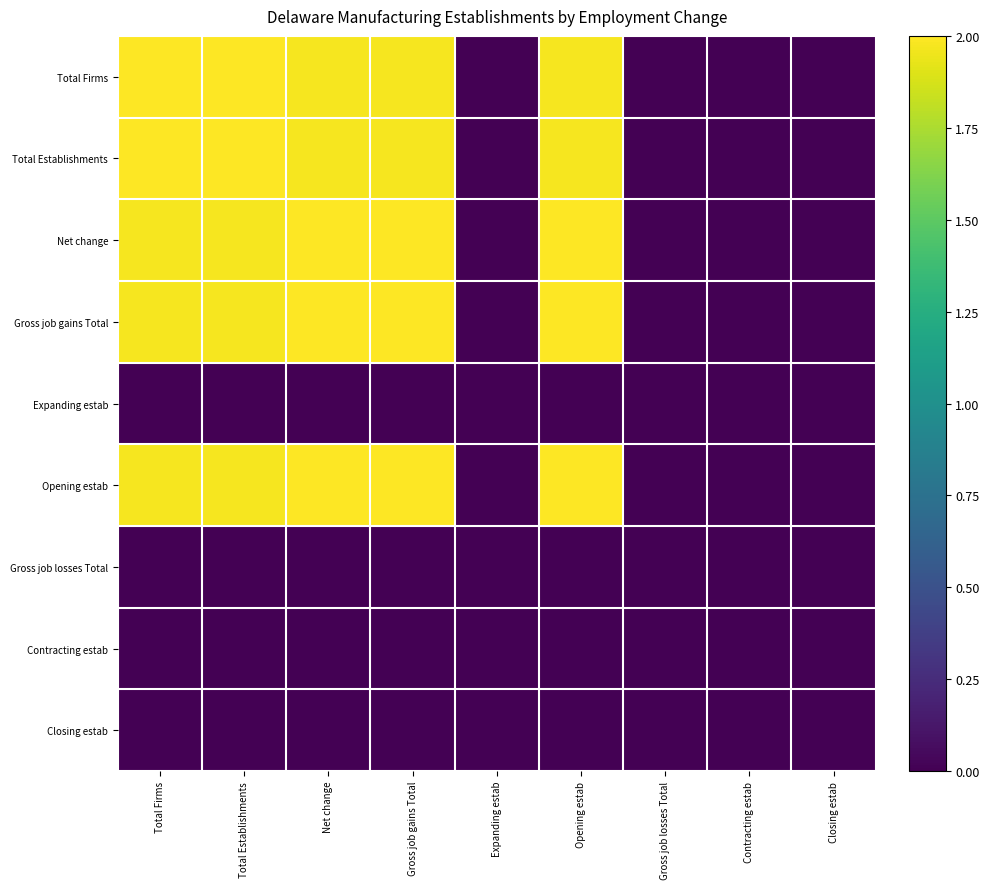

Reading left to right, what are all the values shown in this chart?

Total Firms: Total Firms=2.0	Total Establishments=2.0	Net change=2.0	Gross job gains Total=2.0	Expanding estab=0.0	Opening estab=2.0	Gross job losses Total=0.0	Contracting estab=0.0	Closing estab=0.0
Total Establishments: Total Firms=2.0	Total Establishments=2.0	Net change=2.0	Gross job gains Total=2.0	Expanding estab=0.0	Opening estab=2.0	Gross job losses Total=0.0	Contracting estab=0.0	Closing estab=0.0
Net change: Total Firms=2.0	Total Establishments=2.0	Net change=2.0	Gross job gains Total=2.0	Expanding estab=0.0	Opening estab=2.0	Gross job losses Total=0.0	Contracting estab=0.0	Closing estab=0.0
Gross job gains Total: Total Firms=2.0	Total Establishments=2.0	Net change=2.0	Gross job gains Total=2.0	Expanding estab=0.0	Opening estab=2.0	Gross job losses Total=0.0	Contracting estab=0.0	Closing estab=0.0
Expanding estab: Total Firms=0.0	Total Establishments=0.0	Net change=0.0	Gross job gains Total=0.0	Expanding estab=0.0	Opening estab=0.0	Gross job losses Total=0.0	Contracting estab=0.0	Closing estab=0.0
Opening estab: Total Firms=2.0	Total Establishments=2.0	Net change=2.0	Gross job gains Total=2.0	Expanding estab=0.0	Opening estab=2.0	Gross job losses Total=0.0	Contracting estab=0.0	Closing estab=0.0
Gross job losses Total: Total Firms=0.0	Total Establishments=0.0	Net change=0.0	Gross job gains Total=0.0	Expanding estab=0.0	Opening estab=0.0	Gross job losses Total=0.0	Contracting estab=0.0	Closing estab=0.0
Contracting estab: Total Firms=0.0	Total Establishments=0.0	Net change=0.0	Gross job gains Total=0.0	Expanding estab=0.0	Opening estab=0.0	Gross job losses Total=0.0	Contracting estab=0.0	Closing estab=0.0
Closing estab: Total Firms=0.0	Total Establishments=0.0	Net change=0.0	Gross job gains Total=0.0	Expanding estab=0.0	Opening estab=0.0	Gross job losses Total=0.0	Contracting estab=0.0	Closing estab=0.0